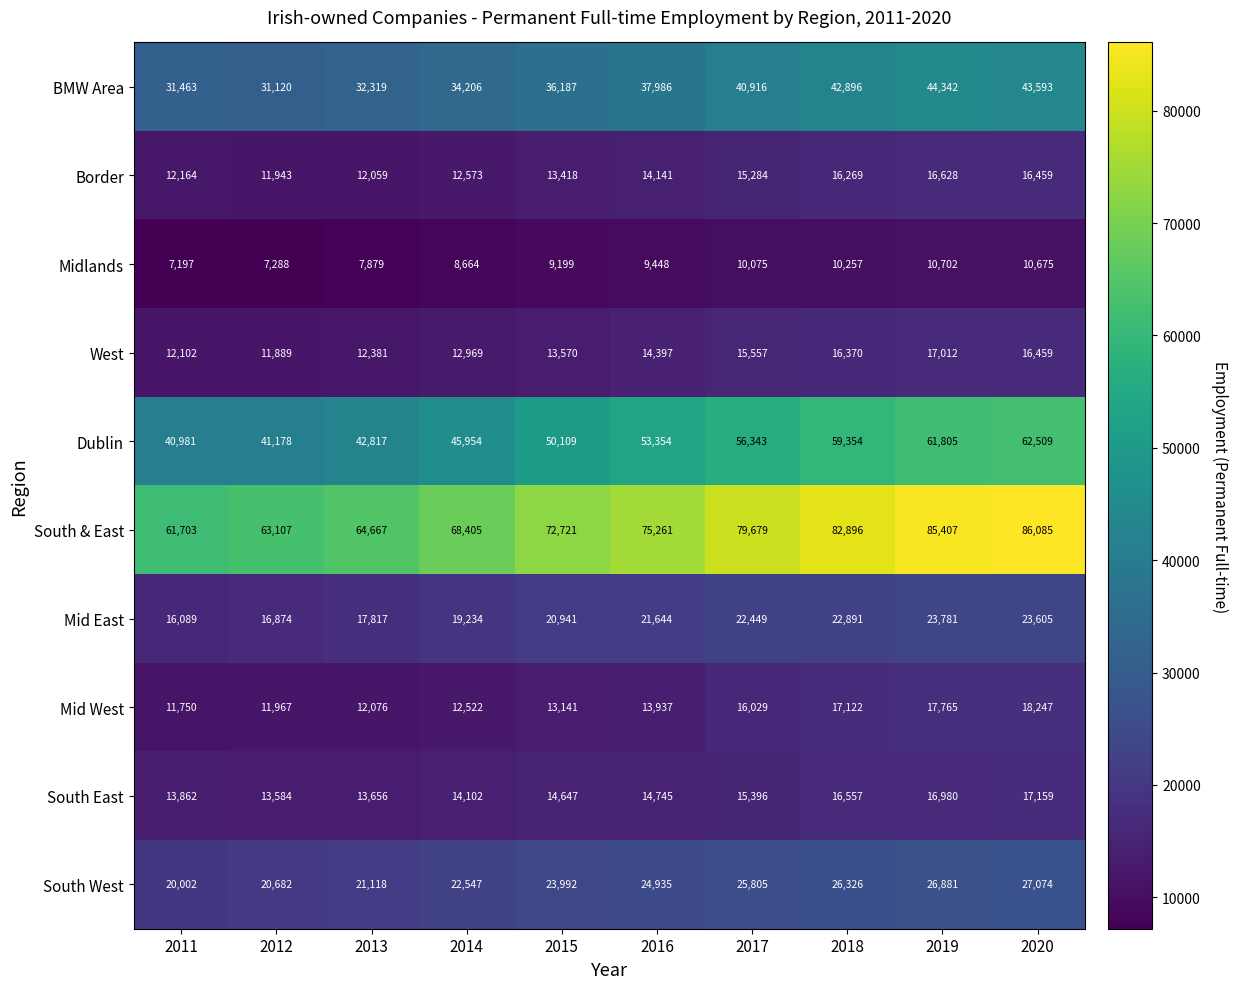

What is the sum of the Border values at 2017 and 2015?

28702